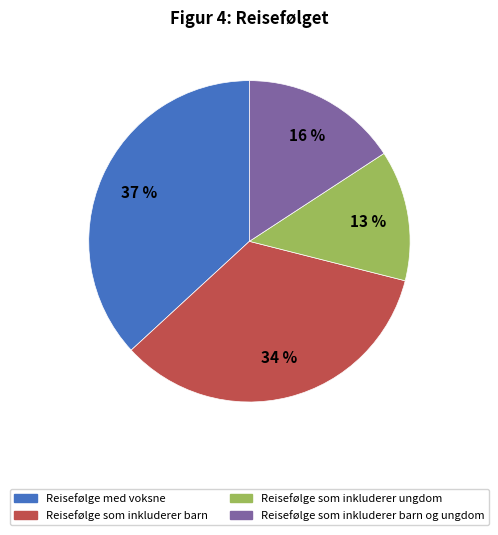

To the nearest percent, what is the average slice percentage?

25%